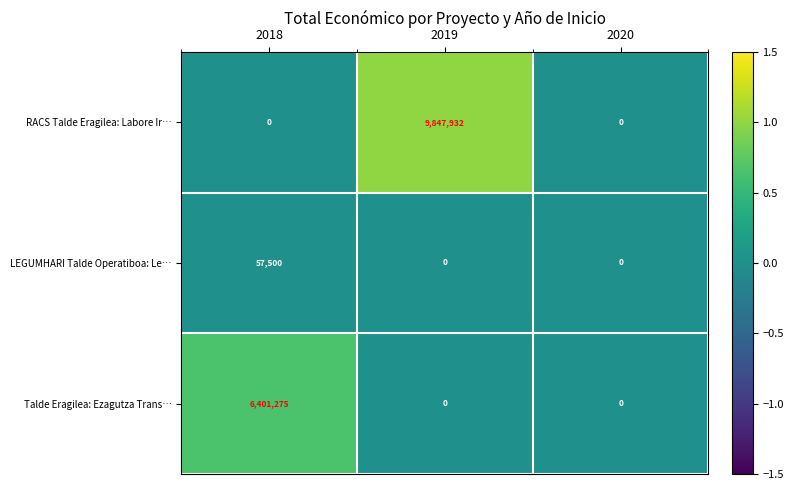

At which category is the sum across all series the highest?

2019